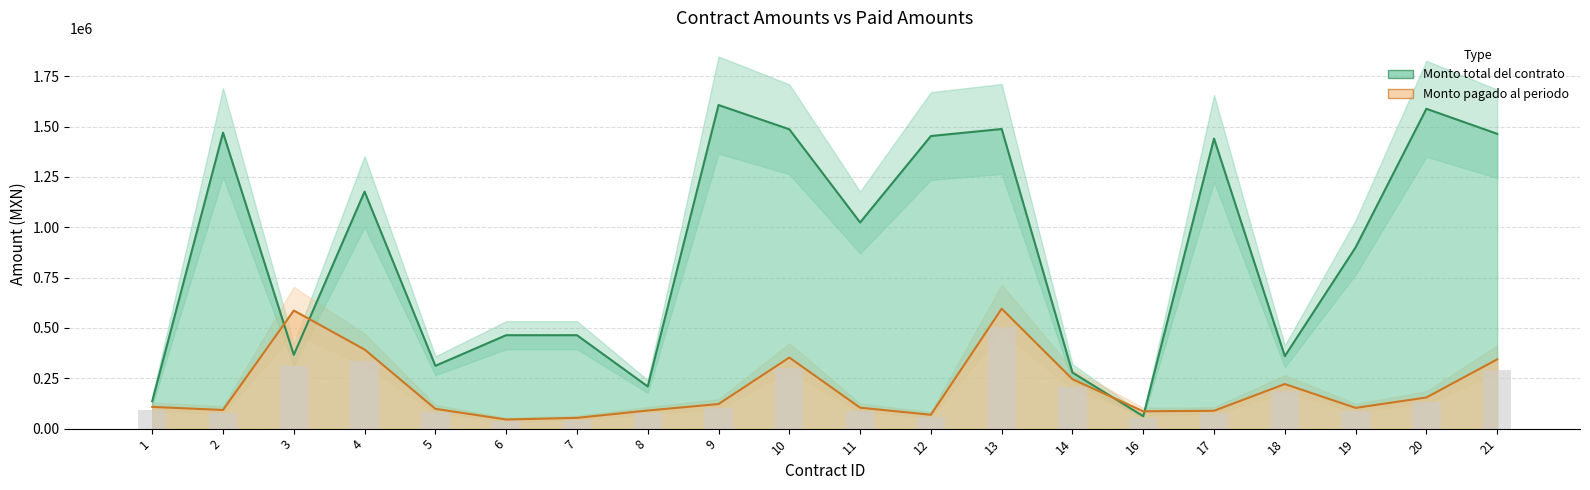

Is the value of Monto total del contrato at 16 greater than the value of Monto pagado al periodo publicado at 17?

No